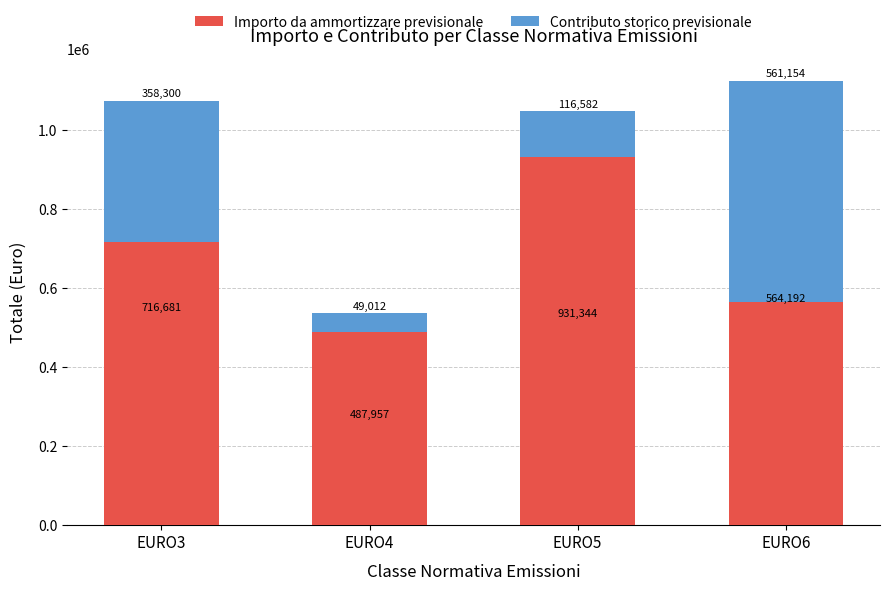

True or false: Importo da ammortizzare previsionale has a value of 973813 at EURO3.

False